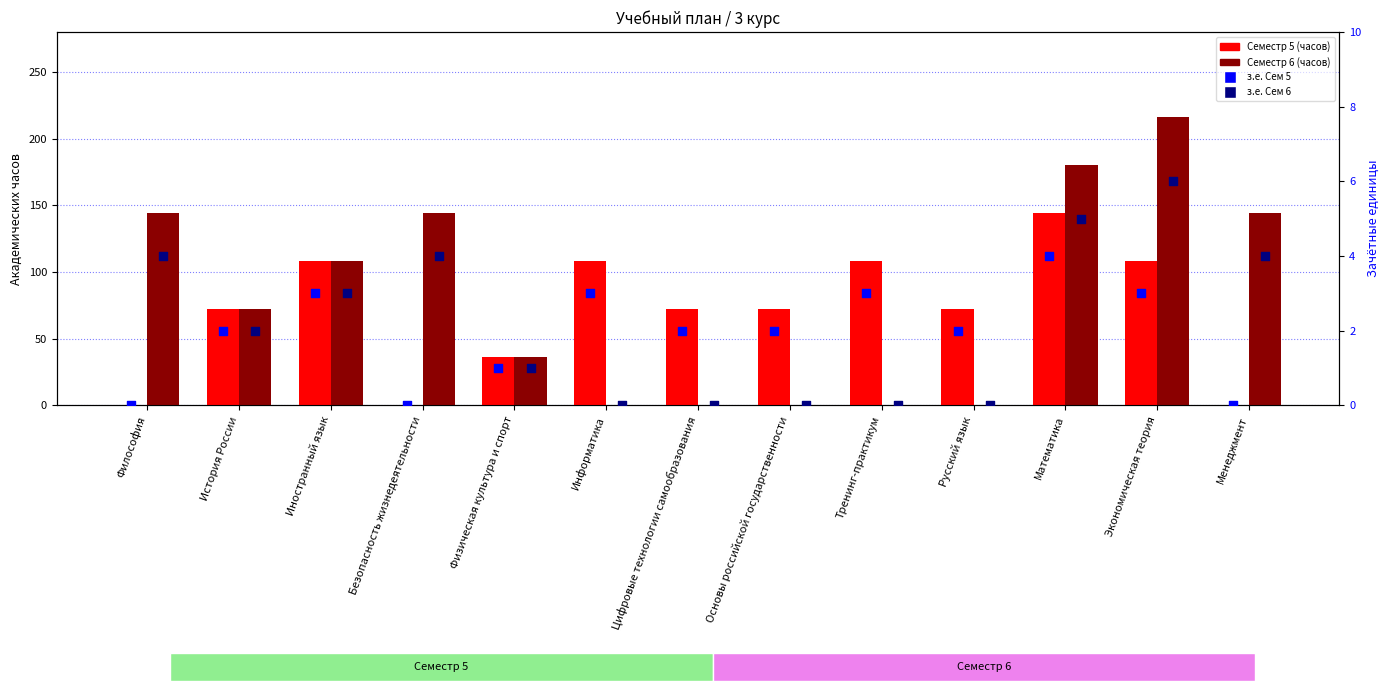

Which series has the widest spread of Y values?

Семестр 6 (часов)